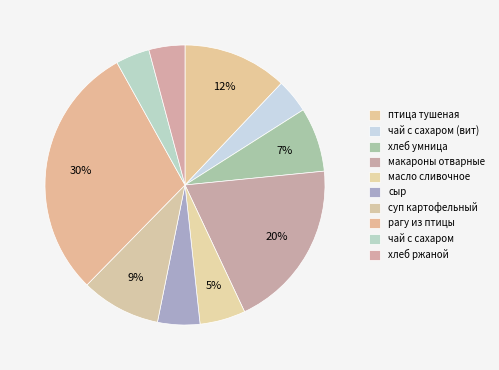

What percentage is the рагу из птицы slice, to the nearest percent?

30%